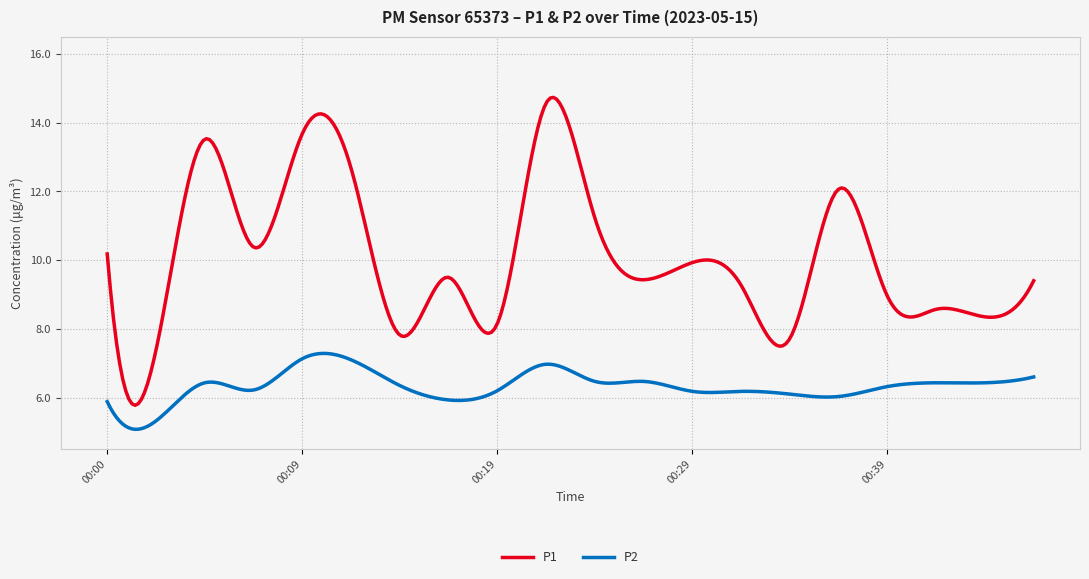

What is the maximum value for P2?

7.3